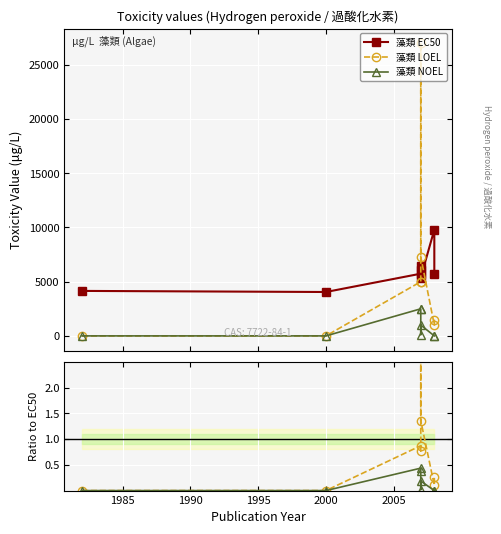

Which series has the largest range (max minus min)?

藻類 LOEL